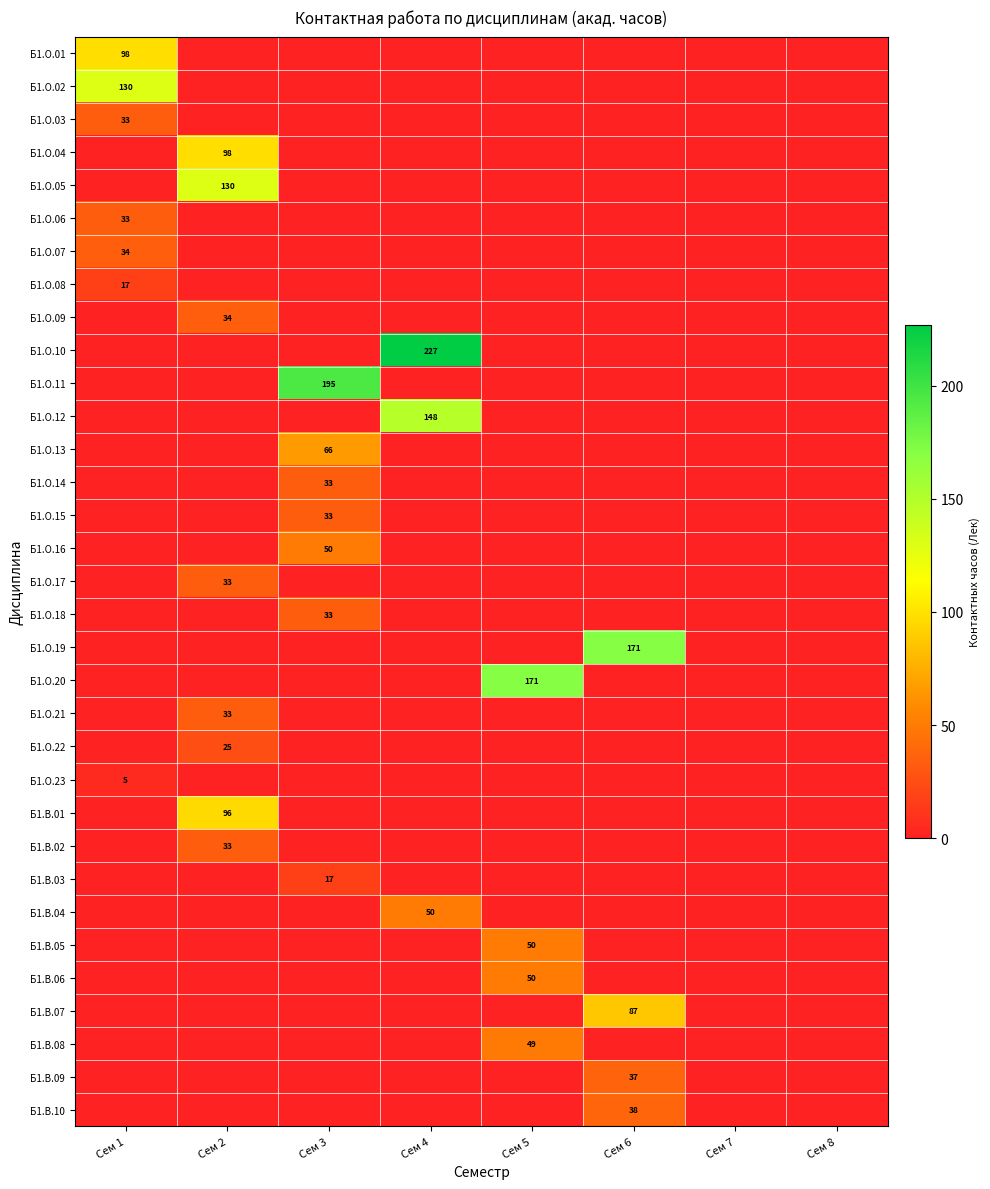

How many data points does each series have?

8